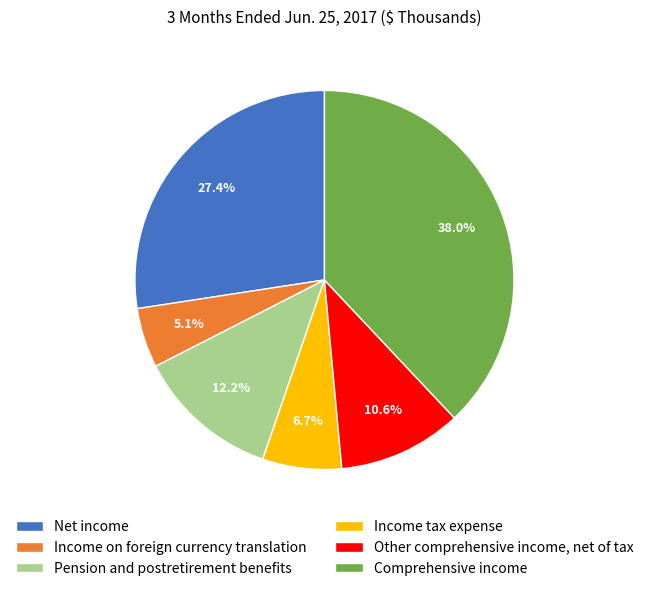

What percentage do Income on foreign currency translation and Net income together represent?

32.5%